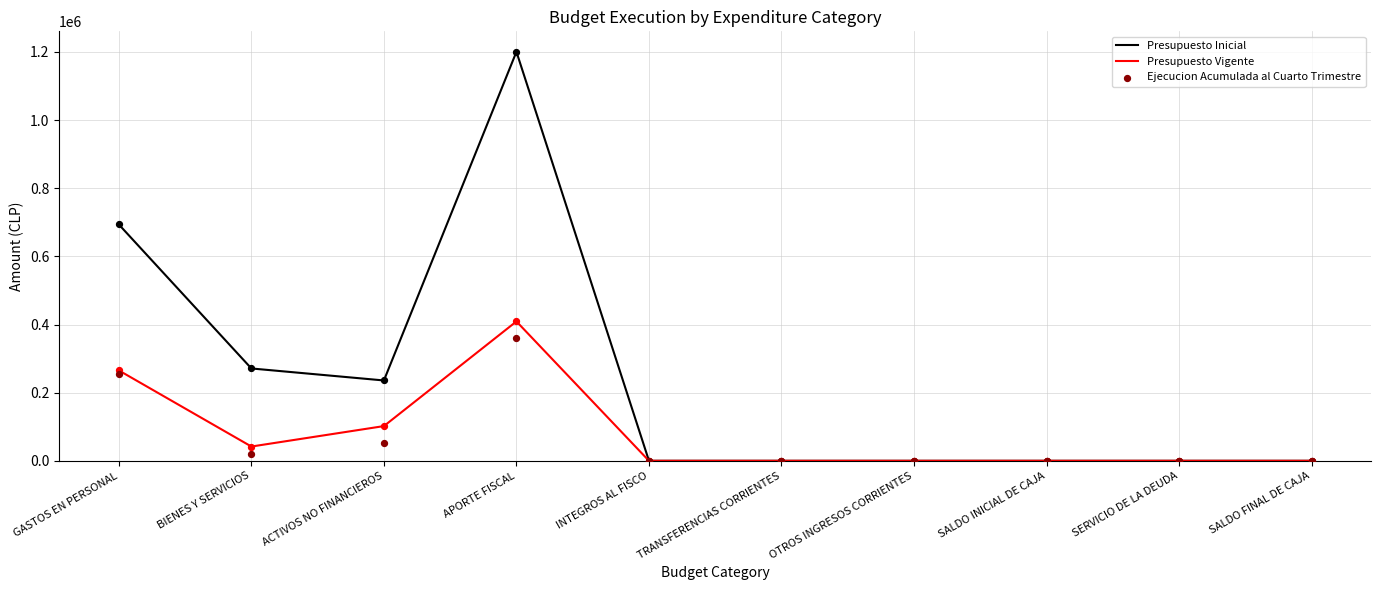

Which series has the largest Y range (max minus min)?

Presupuesto Inicial